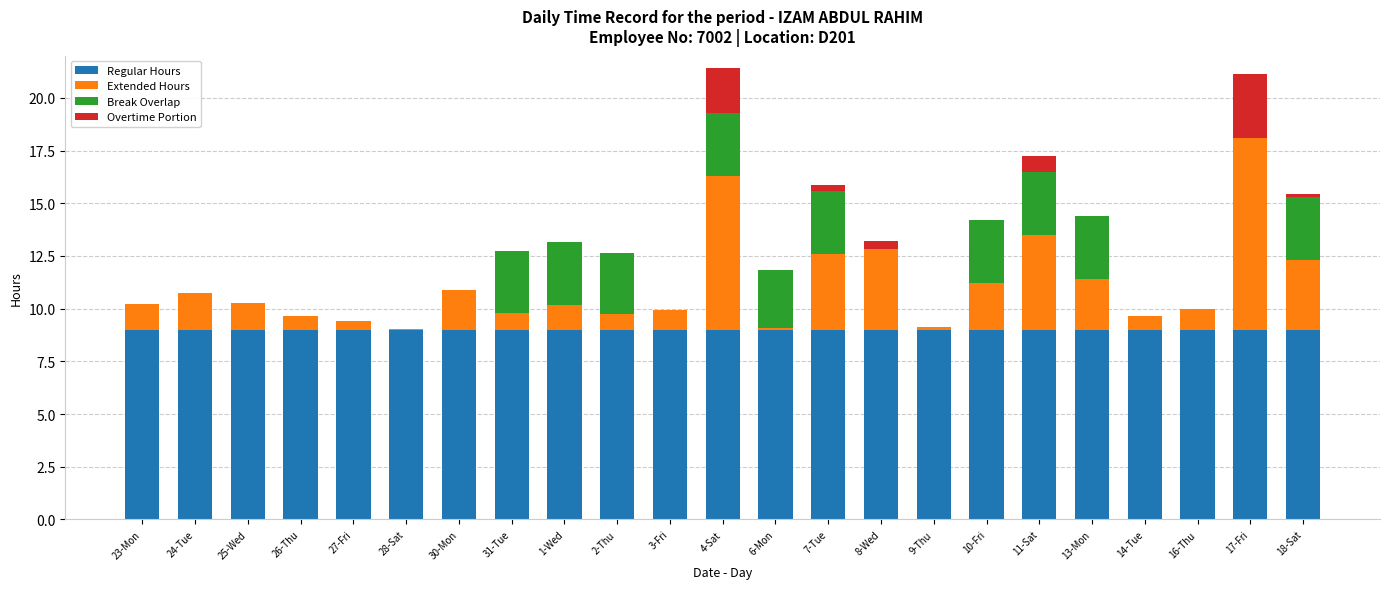

Count the number of categories in the chart.

23